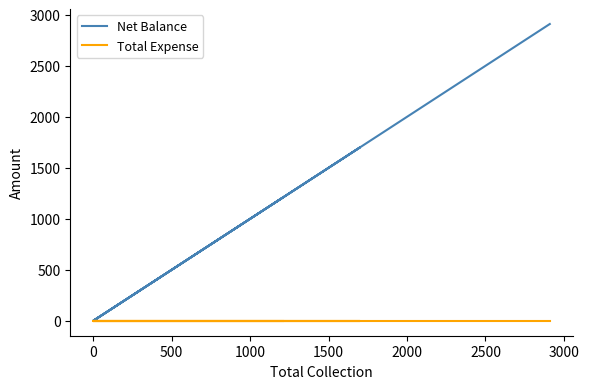

Rank the series by their average value, from lowest to highest.

Total Expense, Net Balance